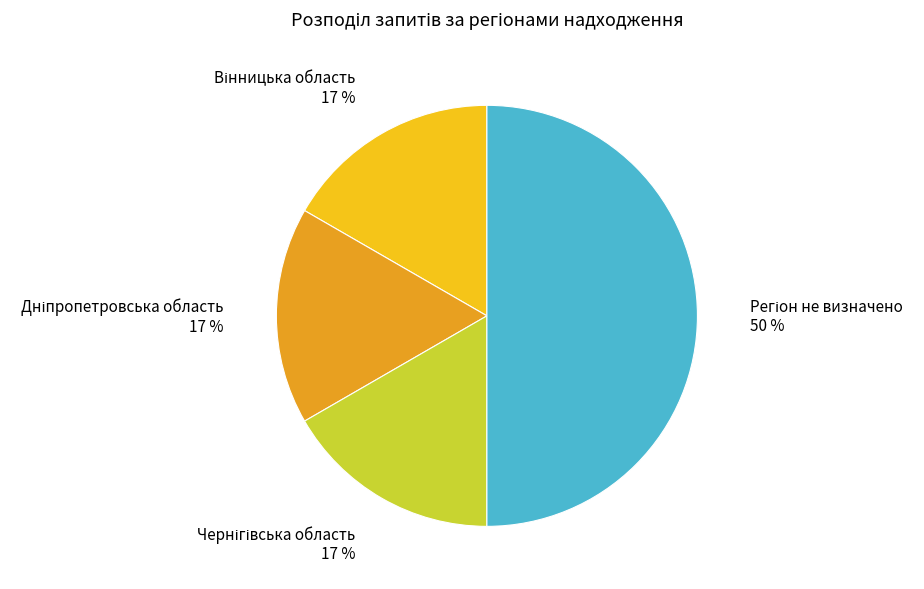

To the nearest percent, what is the difference between the largest and smallest slice percentages?

33%